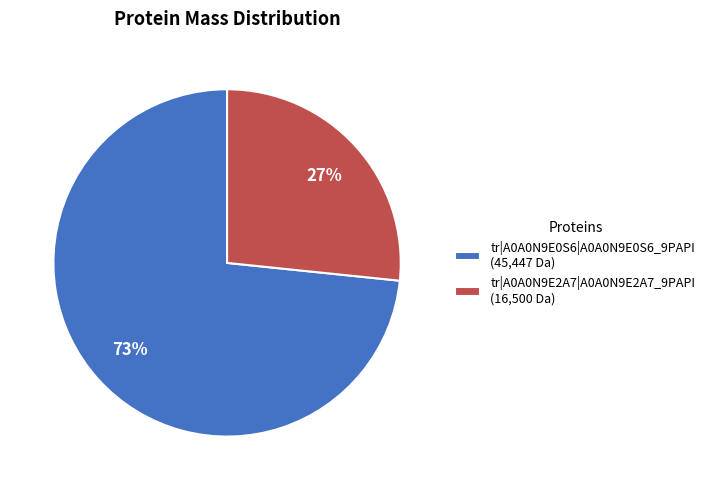

To the nearest percent, what is the combined percentage of tr|A0A0N9E0S6|A0A0N9E0S6_9PAPI and tr|A0A0N9E2A7|A0A0N9E2A7_9PAPI?

100%